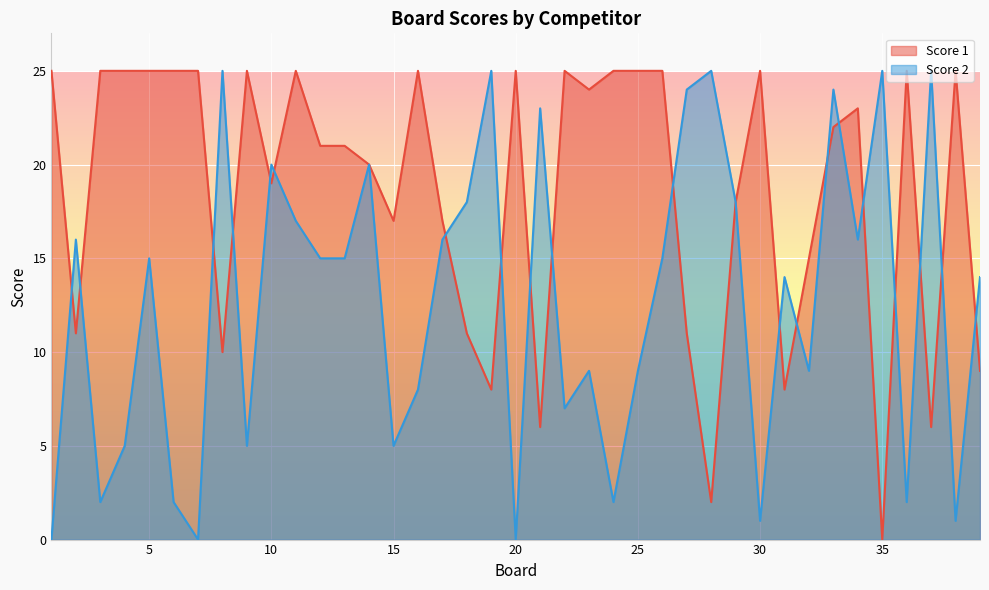

How many interior local peaks does the Score 2 series have?

13